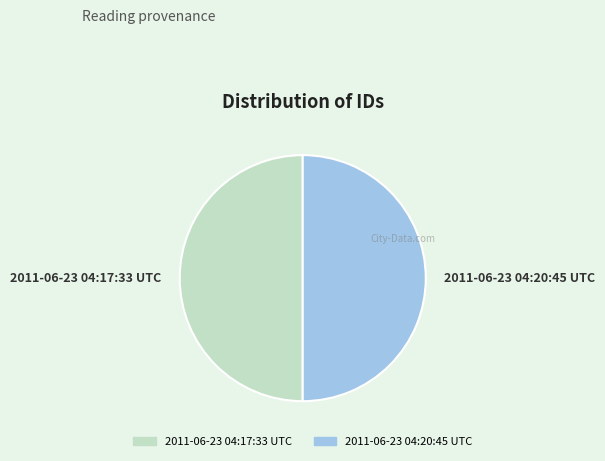

Do 2011-06-23 04:20:45 UTC and 2011-06-23 04:17:33 UTC together represent more than half of the pie?

Yes